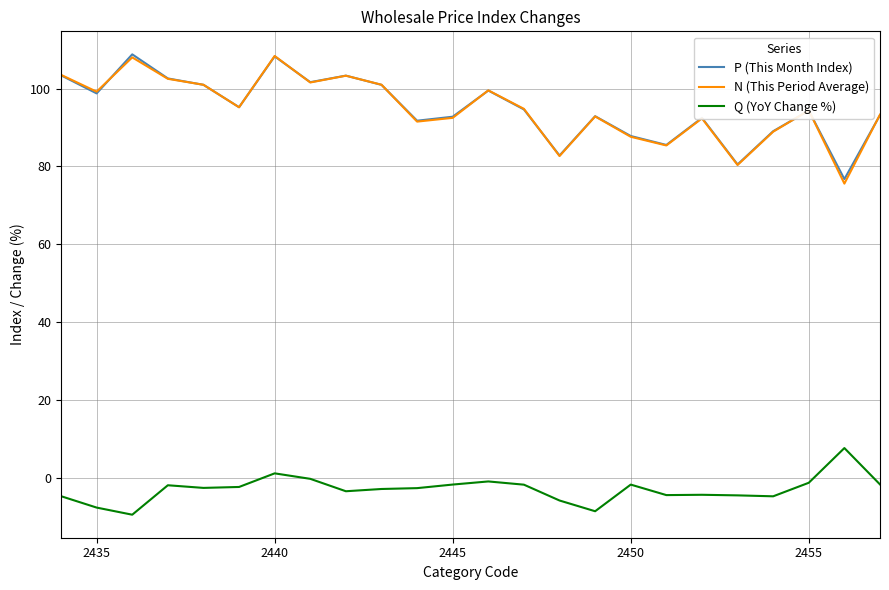

Does the chart have visible grid lines?

Yes